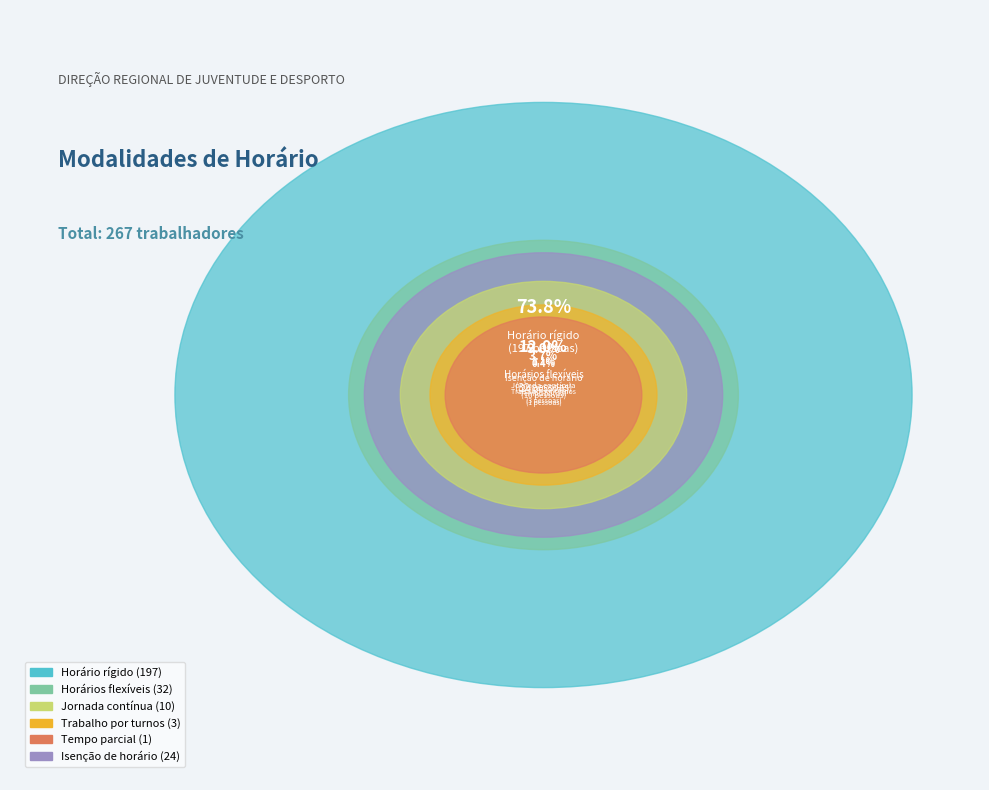

What percentage is the Trabalho por turnos slice, to the nearest percent?

1%